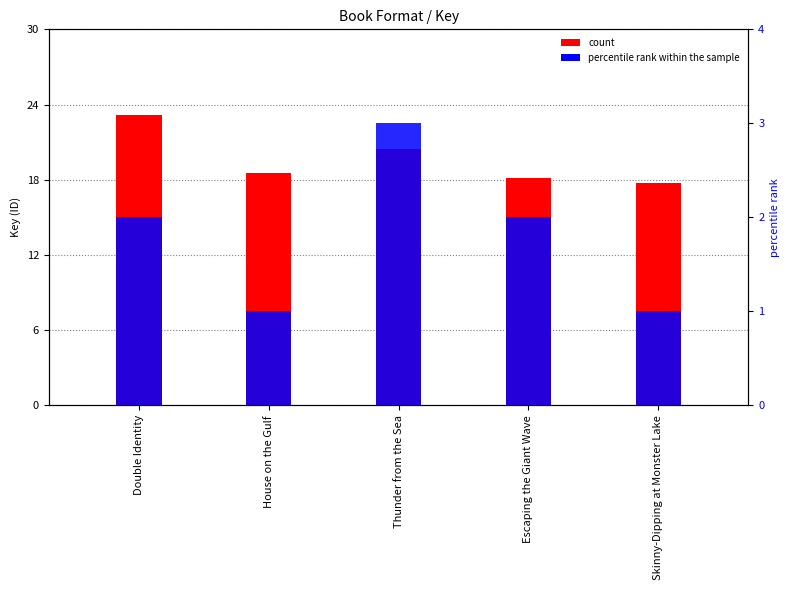

What is the difference between the maximum and minimum values in the percentile rank within the sample series?

2.0